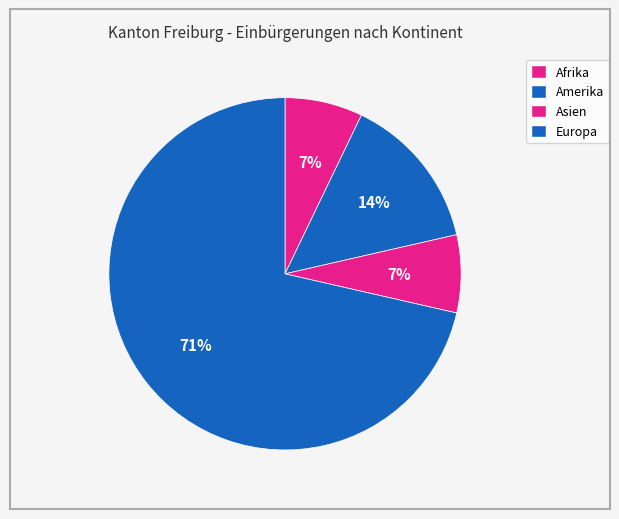

Which category has the biggest portion of the pie?

Europa